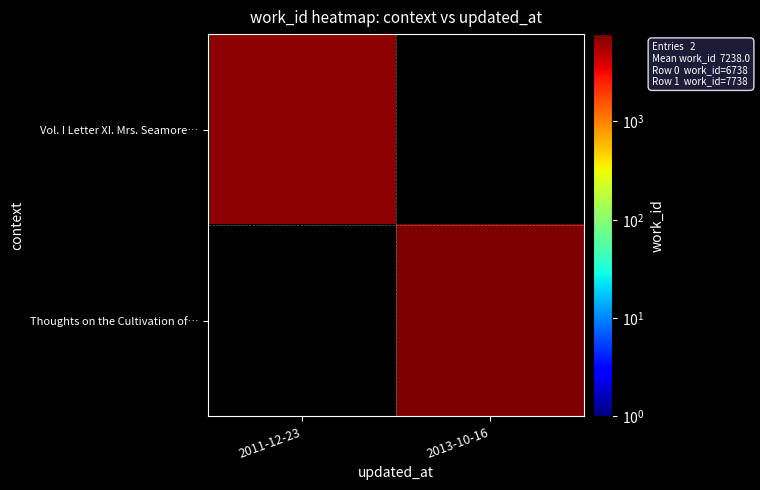

Reading left to right, what are all the values shown in this chart?

Vol. I Letter XI. Mrs. Seamore…: 2011-12-23=6738	2013-10-16=0
Thoughts on the Cultivation of…: 2011-12-23=0	2013-10-16=7738